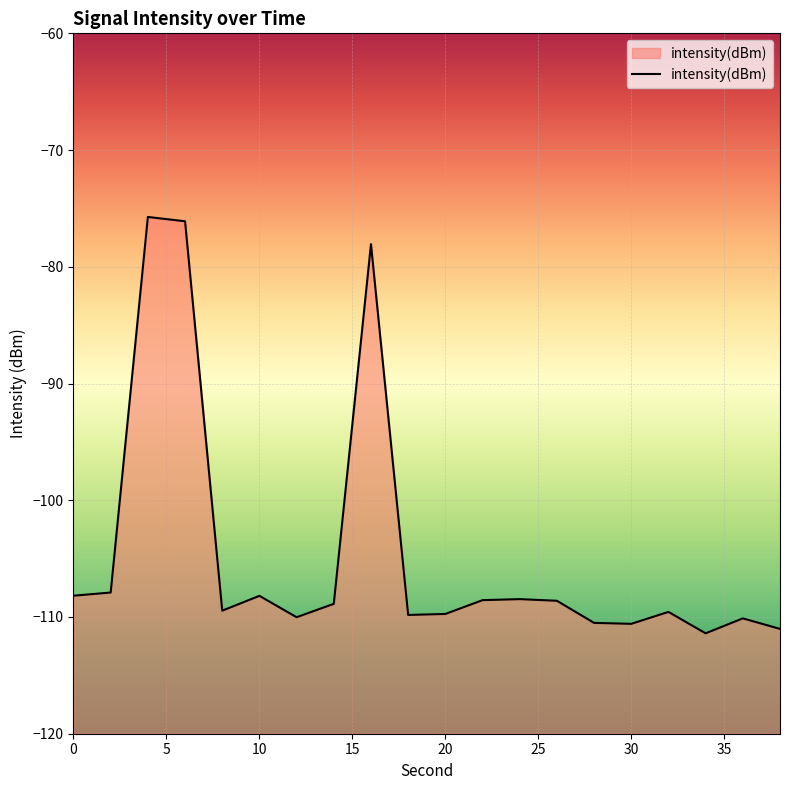

Is it true that the value at 2 is -33.5?

False